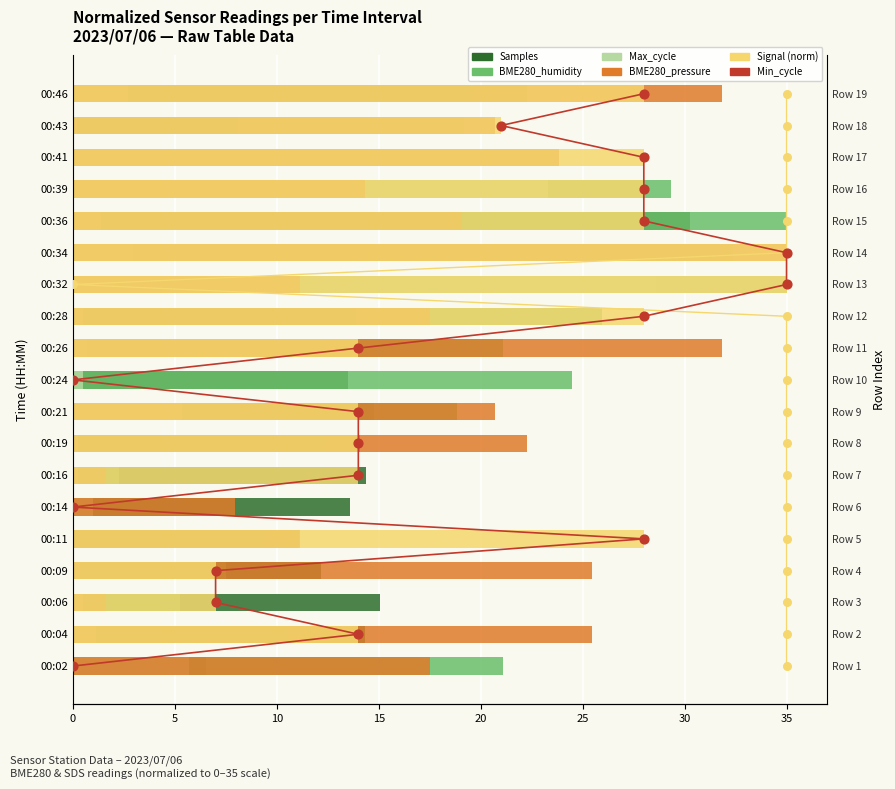

What is the total value across all series at 00:41?

110.8